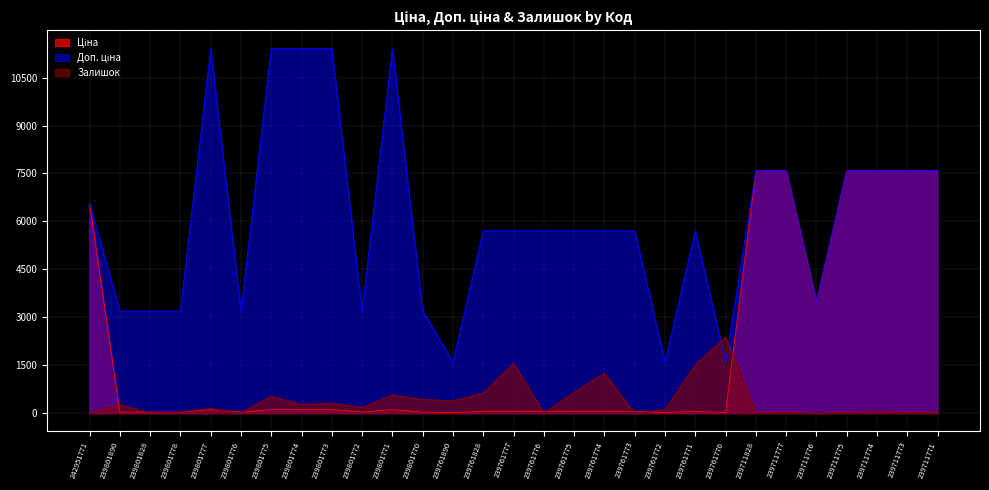

Where is the first local minimum for Ціна?

239801776